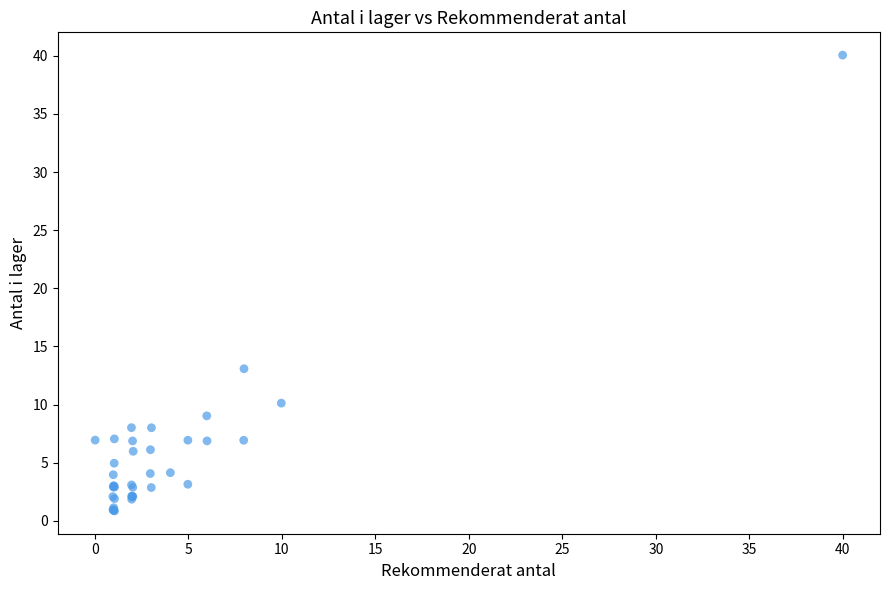

What Y value in the scatter plot is closest to 20?

13.1